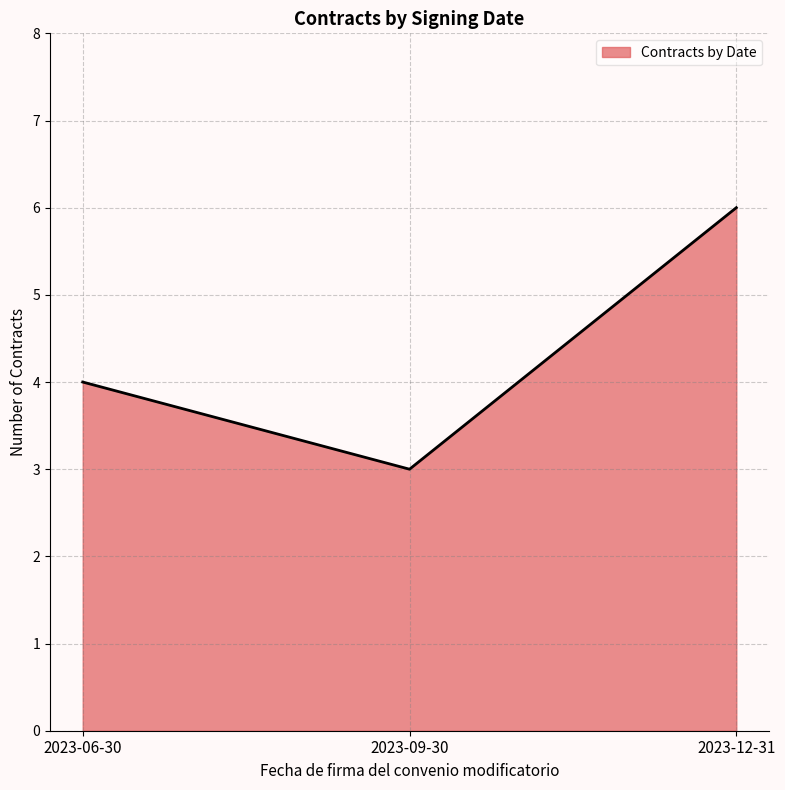

What position from the left is 2023-09-30?

2